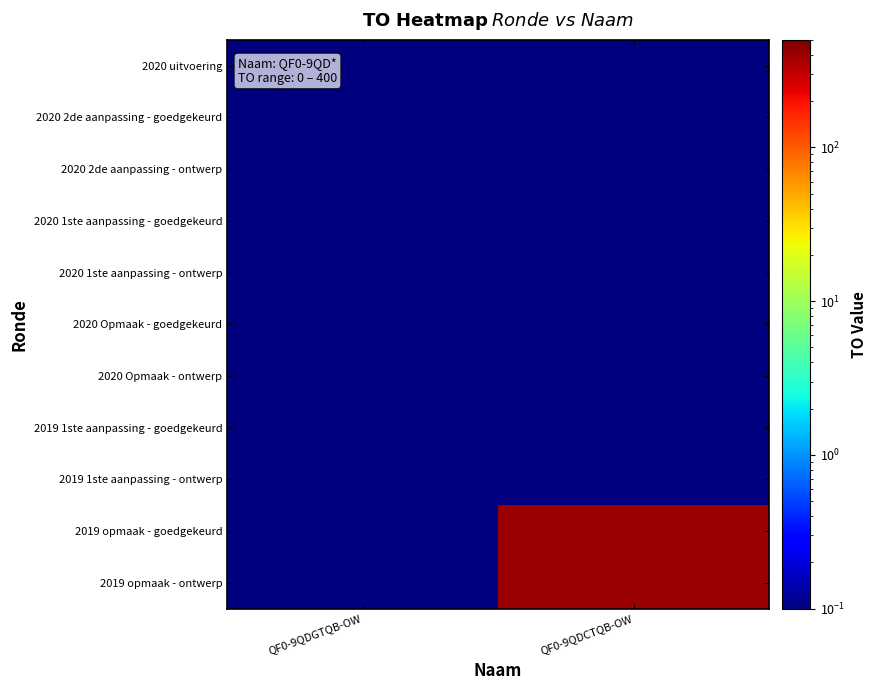

Which series has the largest total across all categories?

2019 opmaak - goedgekeurd